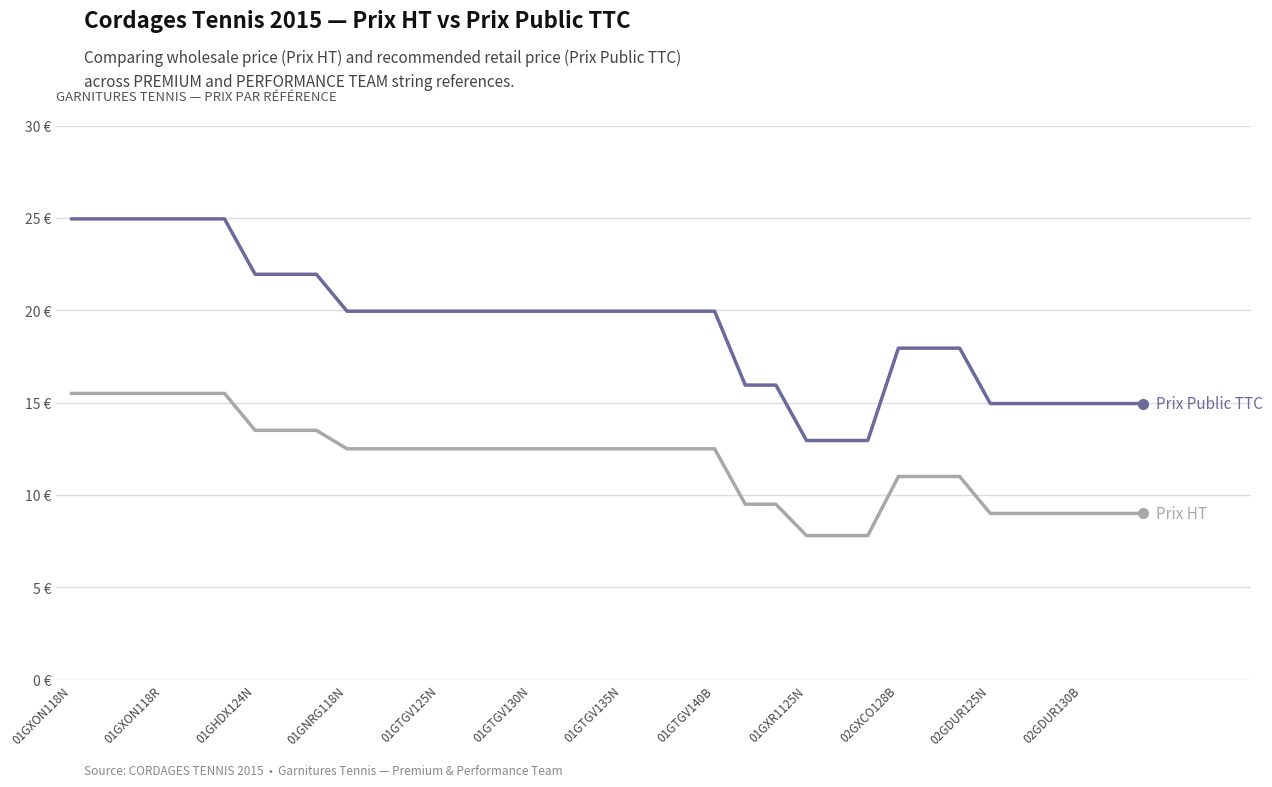

Does the chart have visible grid lines?

Yes